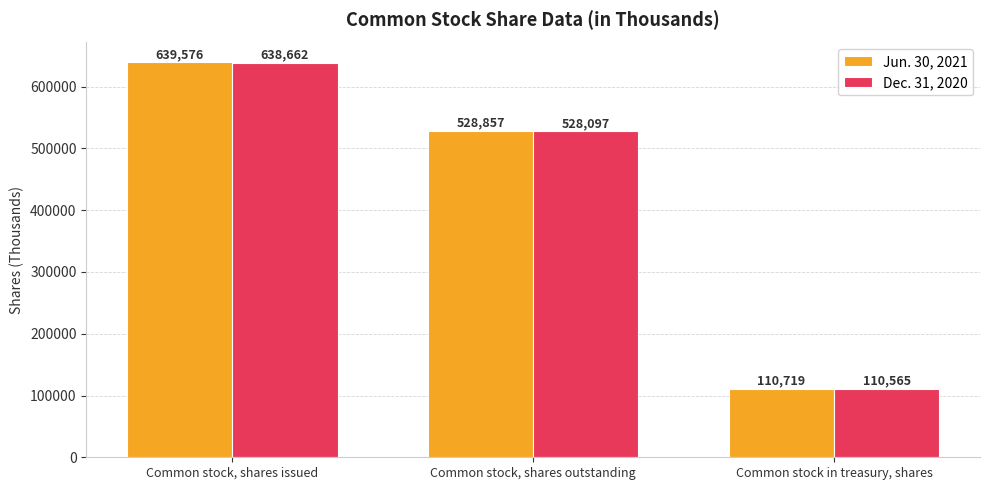

At Common stock, shares outstanding, list the series in order from largest to smallest.

Jun. 30, 2021, Dec. 31, 2020